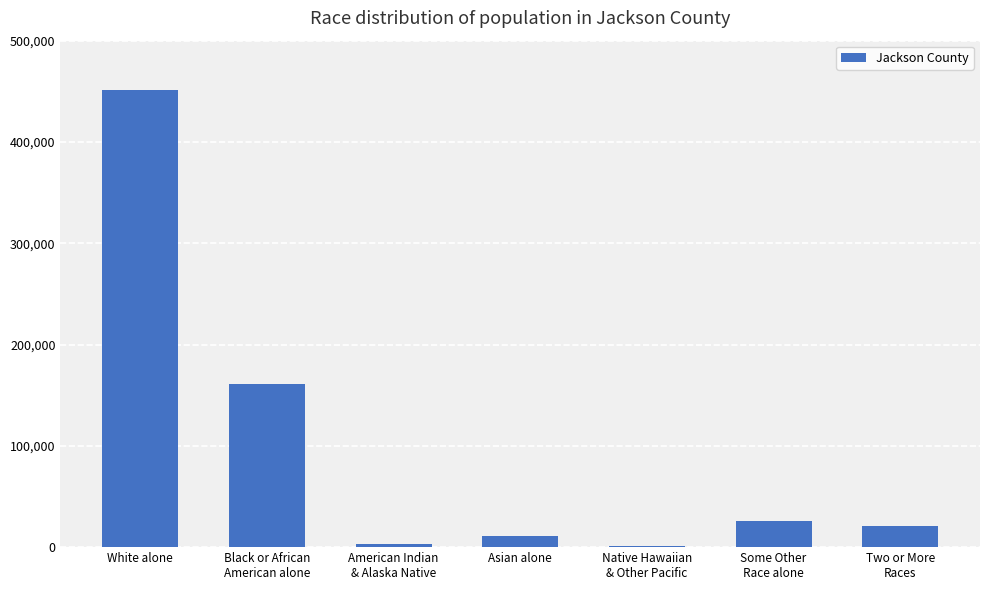

Count the number of data series in this chart.

1